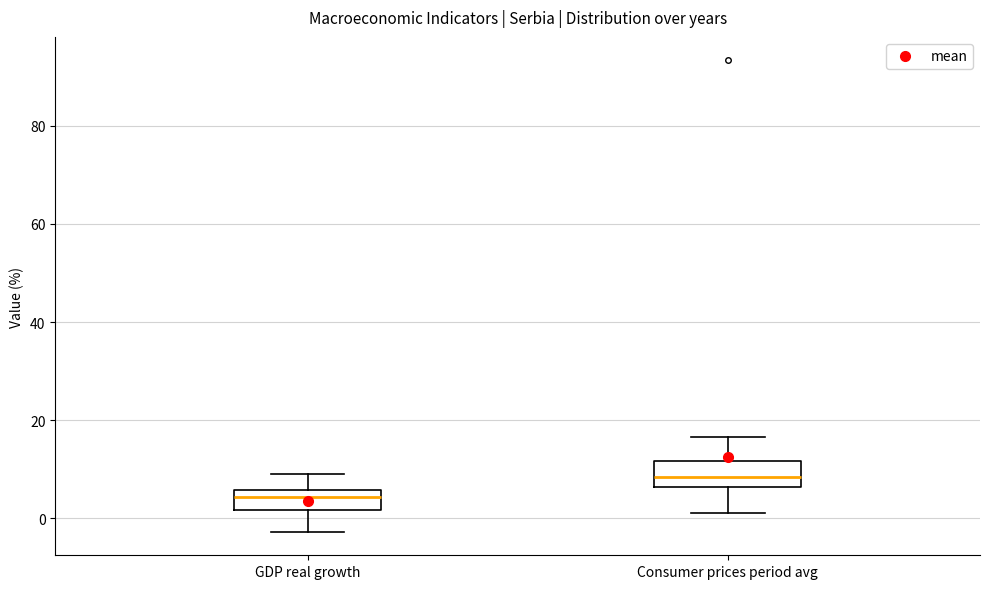

Reading left to right, read every box against the y-axis: the position of its median line, the range the box covers, and the ends of its whiskers. The values are not printed on the chart, so give them approximately, as read against the axis.

GDP real growth: median 4, box 2 to 6, whiskers -2 to 10
Consumer prices period avg: median 8, box 6 to 12, whiskers 2 to 16